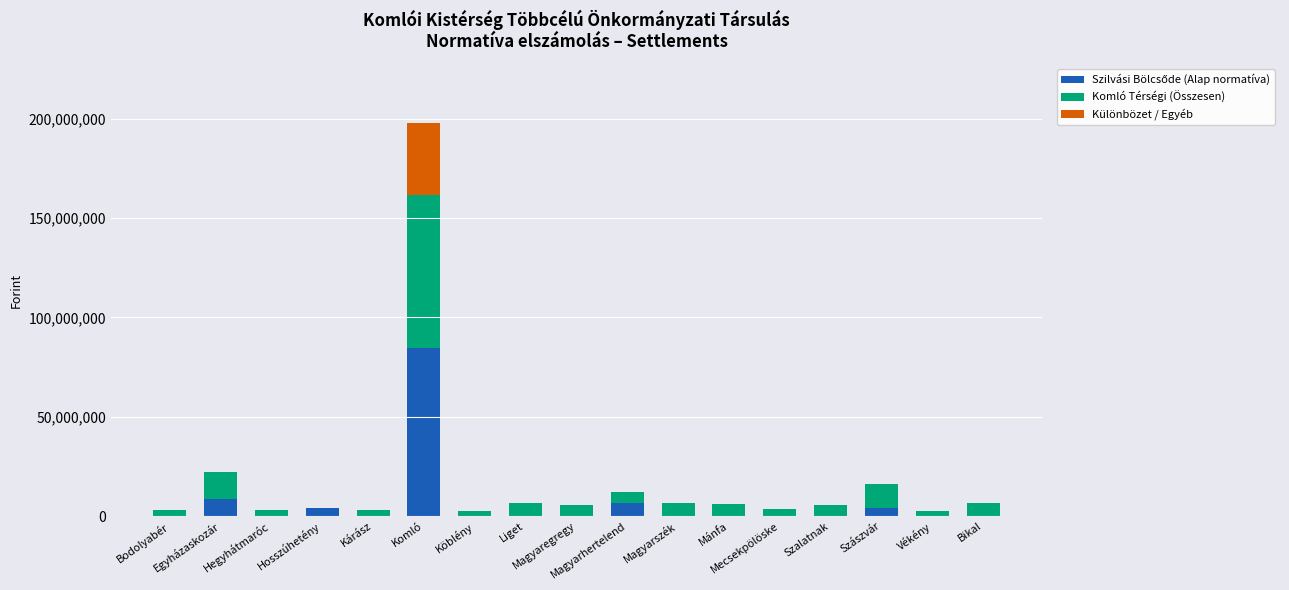

What is the value of the Szilvási Bölcsőde (Alap normatíva) bar at the 4th from the left?

4287440